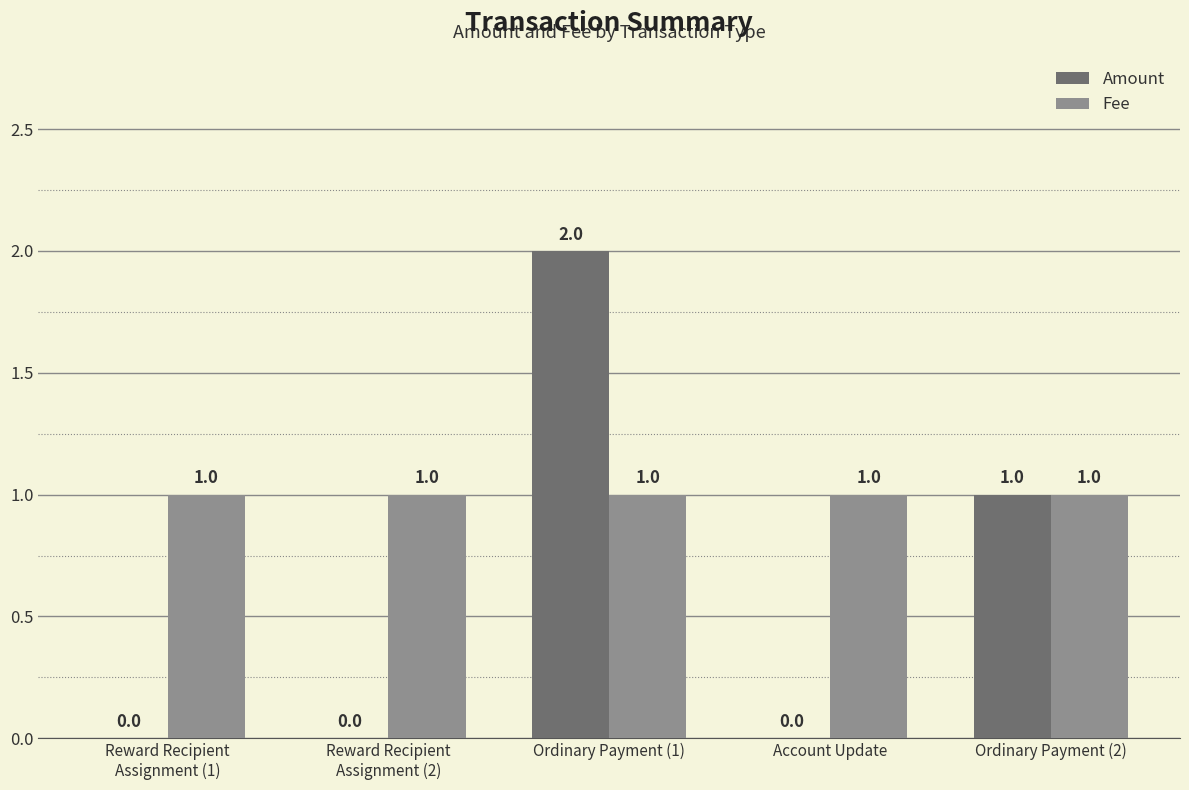

Which series has the largest total across all categories?

Fee